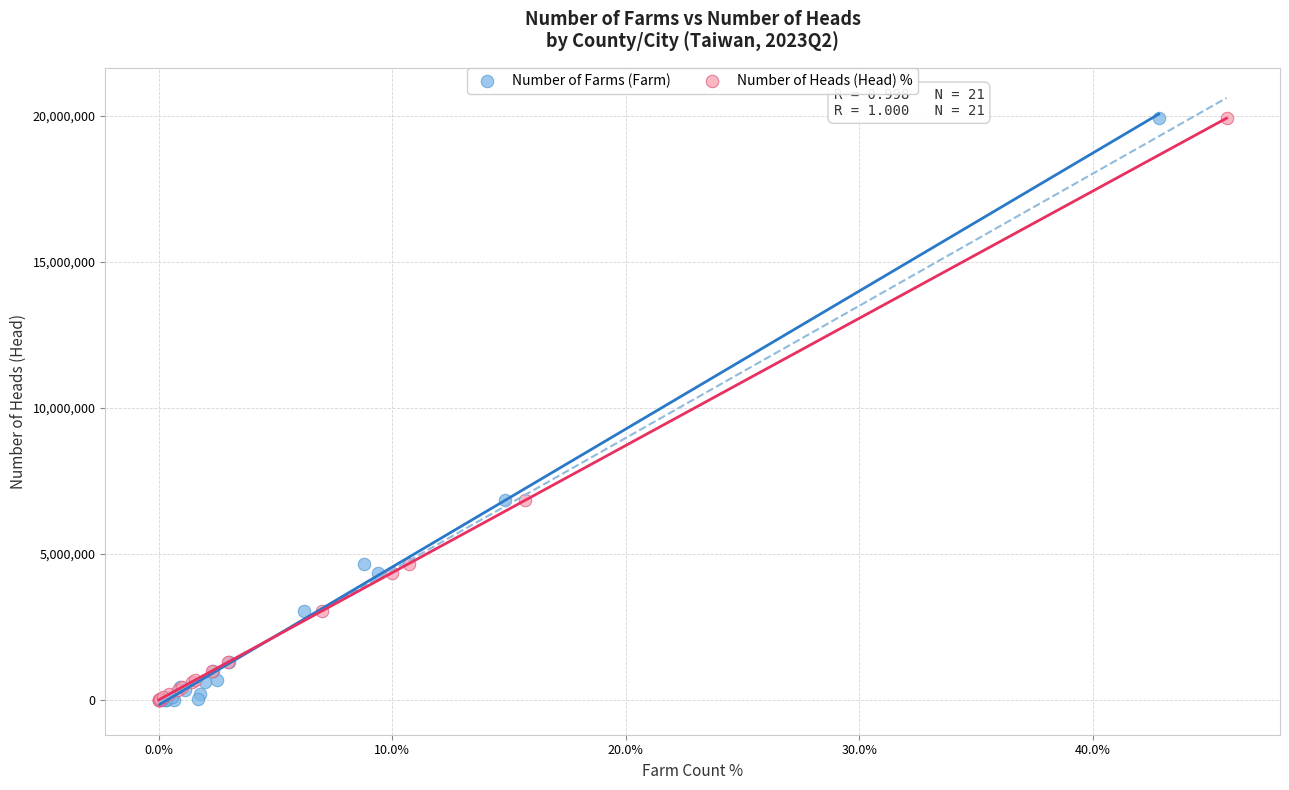

What are all the series names shown in the legend?

Number of Farms (Farm), Number of Heads (Head) %